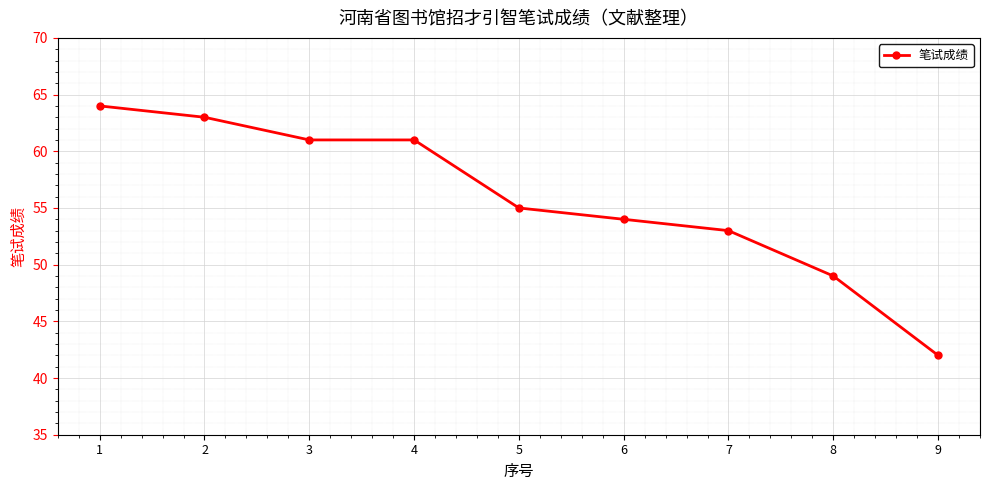

The value at 9 is 14. True or false?

False